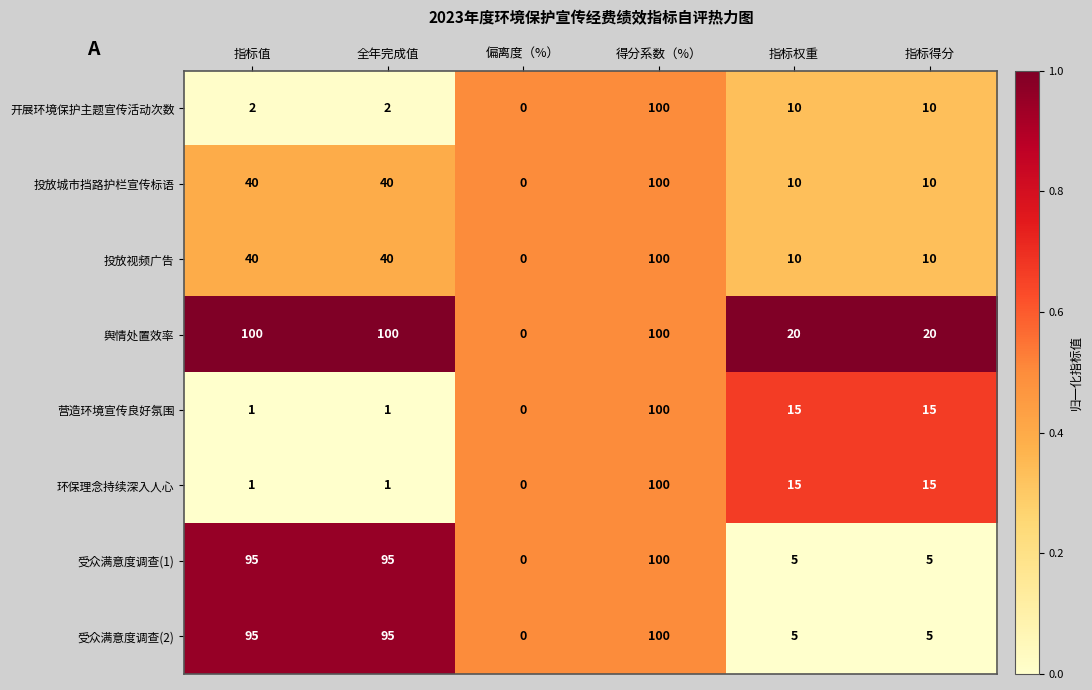

What is the highest value of the 投放视频广告 series?

100